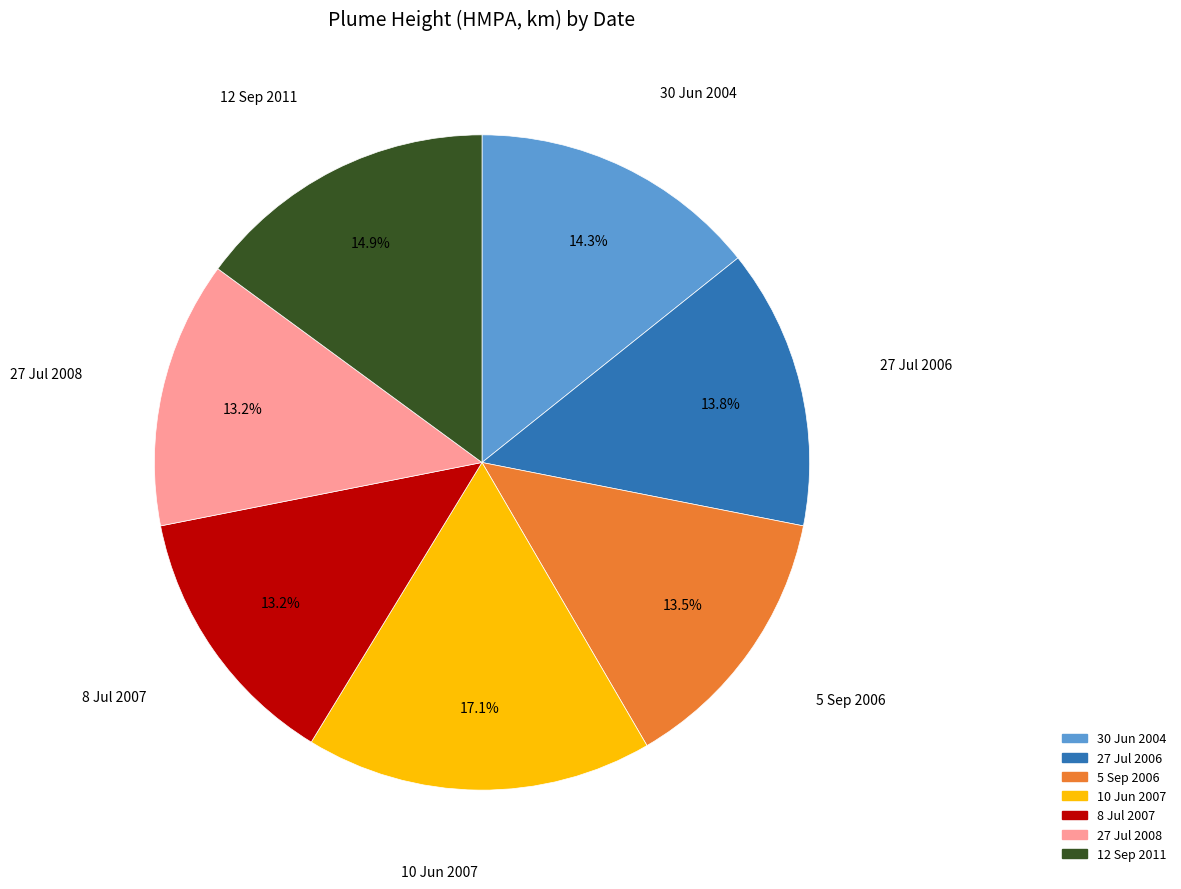

Which has a higher value, 12 Sep 2011 or 8 Jul 2007?

12 Sep 2011